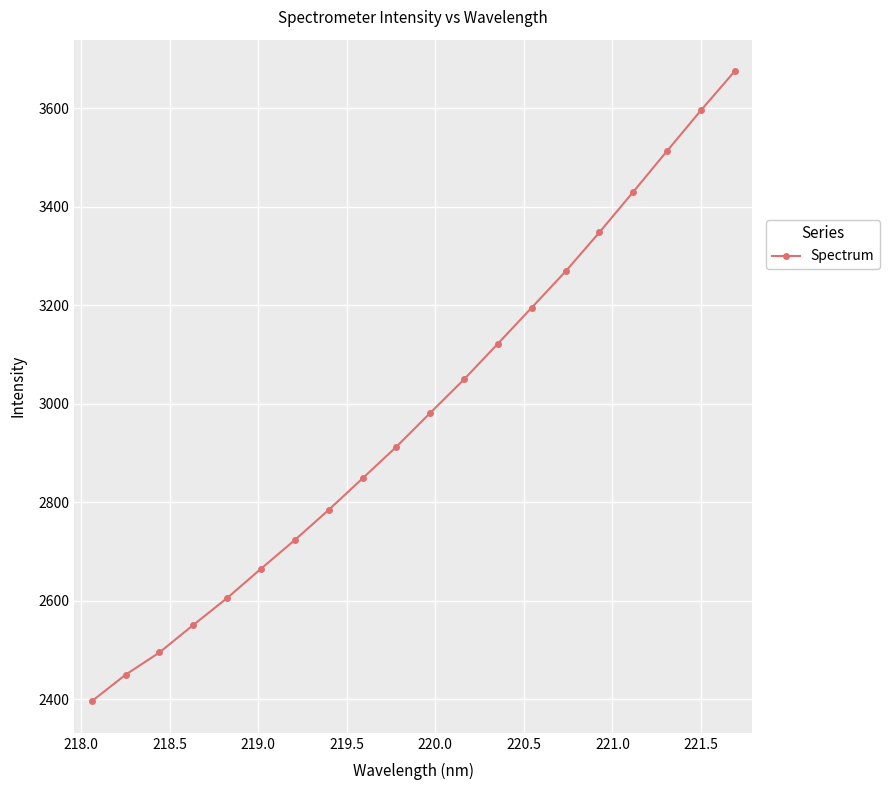

True or false: the data has more than 2 interior local peaks.

False